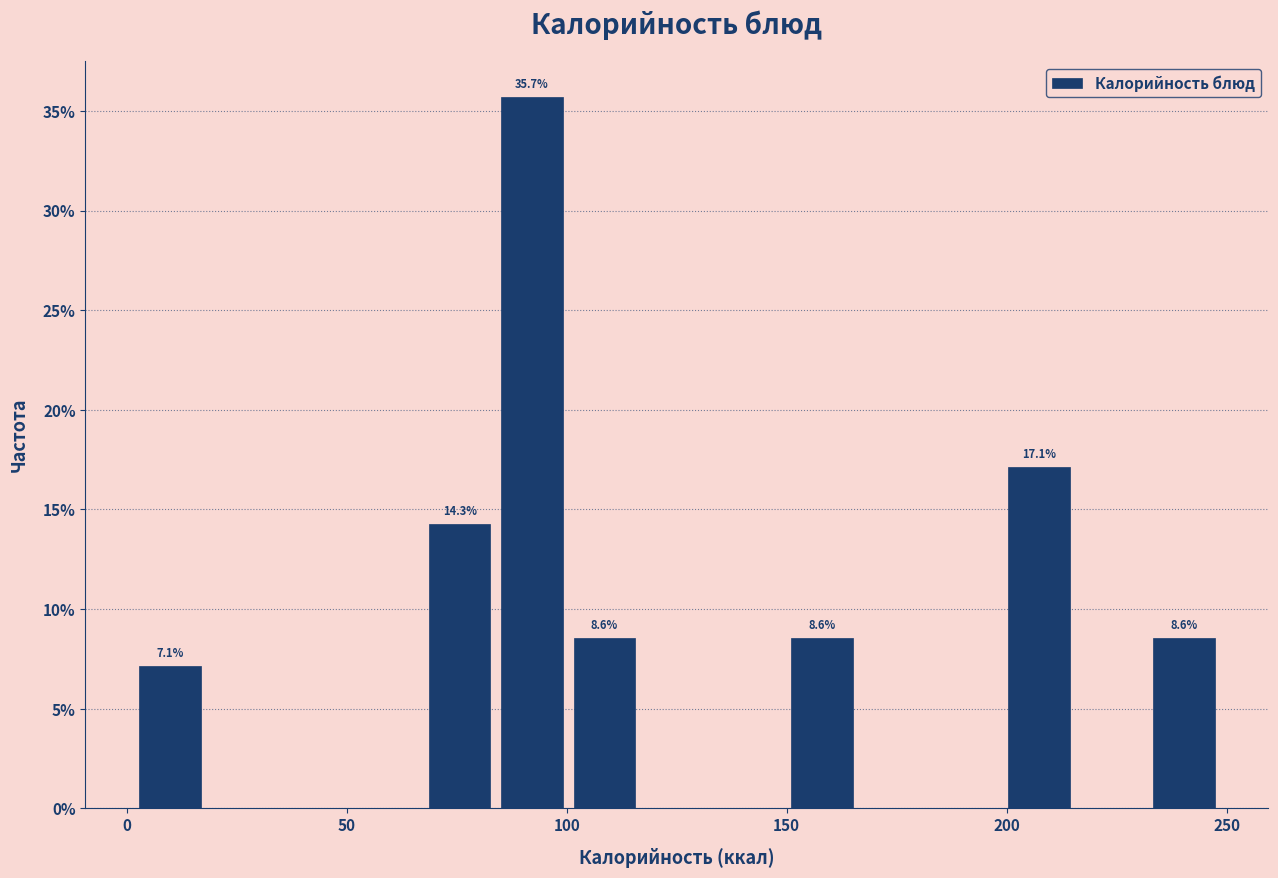

Around what value on the x-axis is the tallest bar? Give the approximate position of its centre, as read against the axis.

90